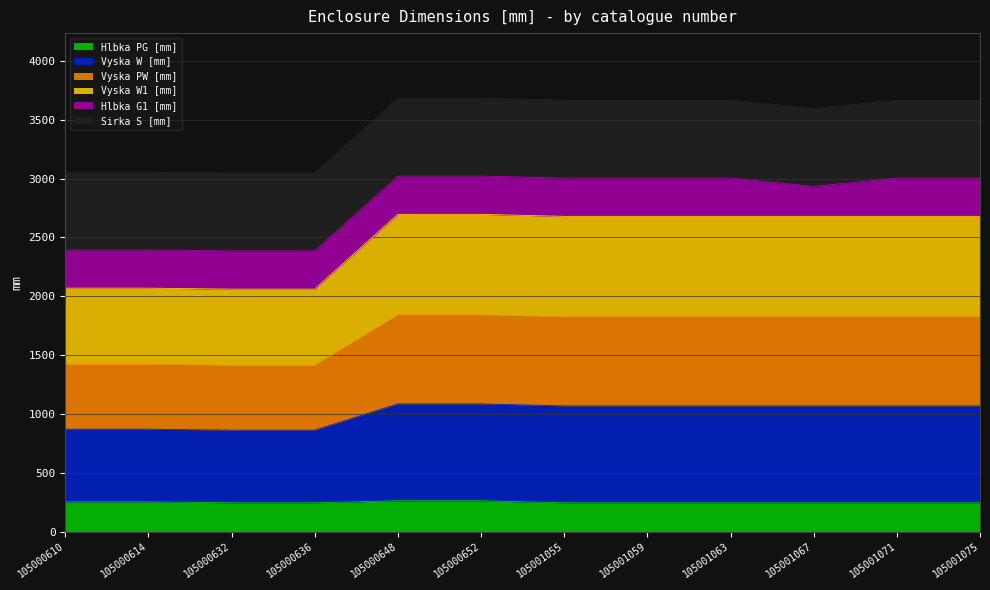

True or false: Vyska W1 [mm] and Vyska W [mm] intersect in this chart.

False